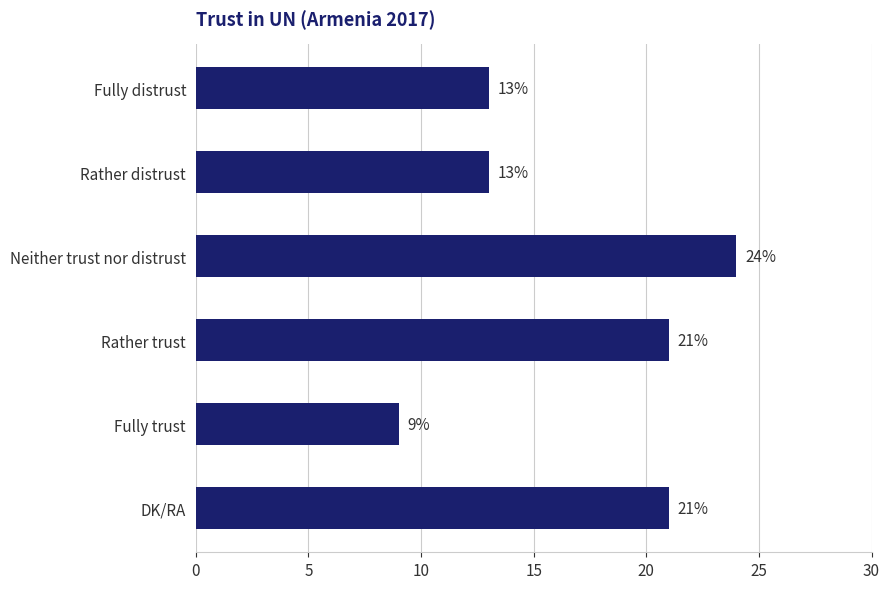

Are the bars horizontal?

Yes